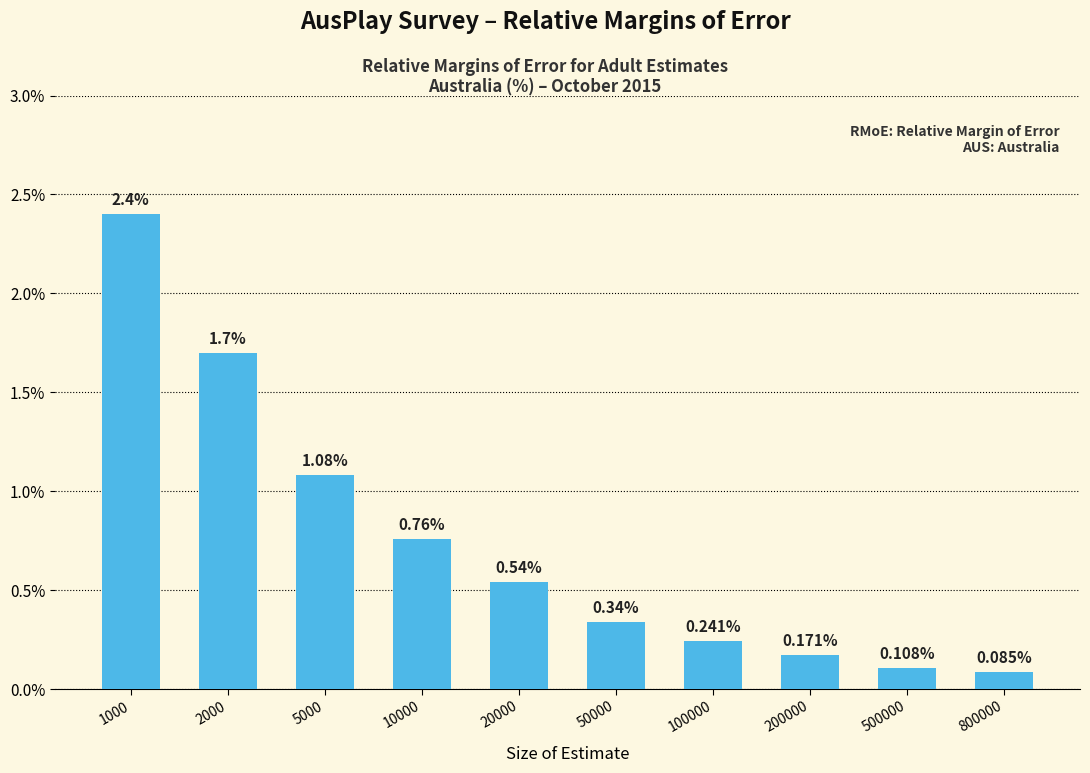

What is the average value?

0.7